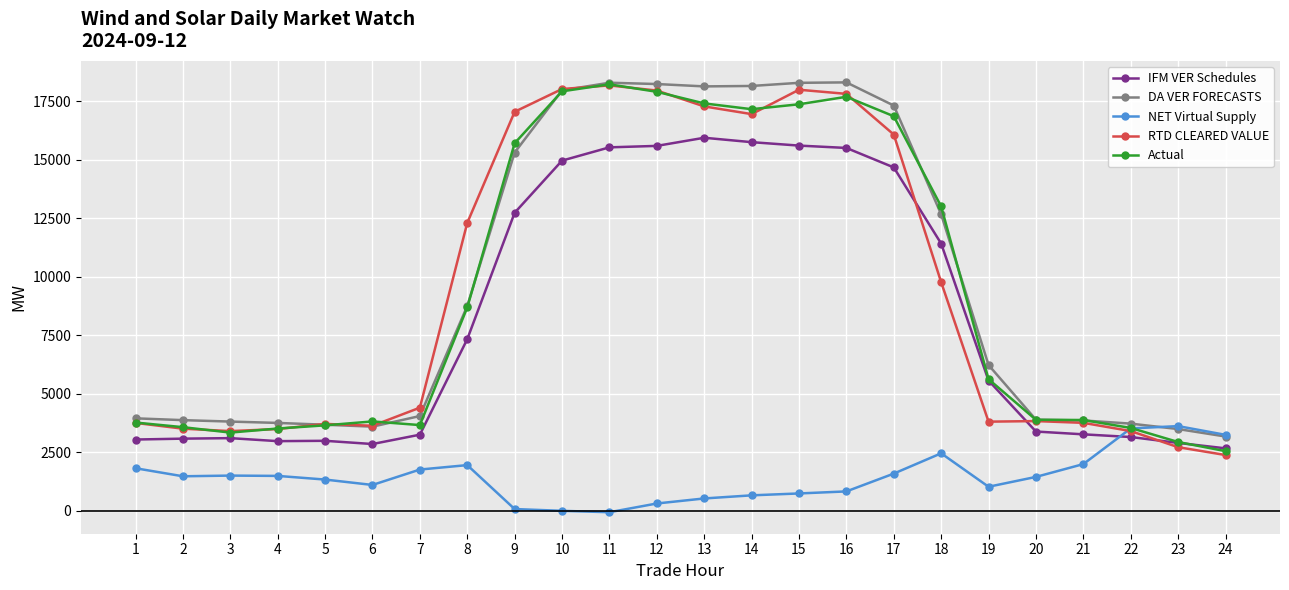

Which series ends up on top after the final intersection of Actual and IFM VER Schedules?

IFM VER Schedules